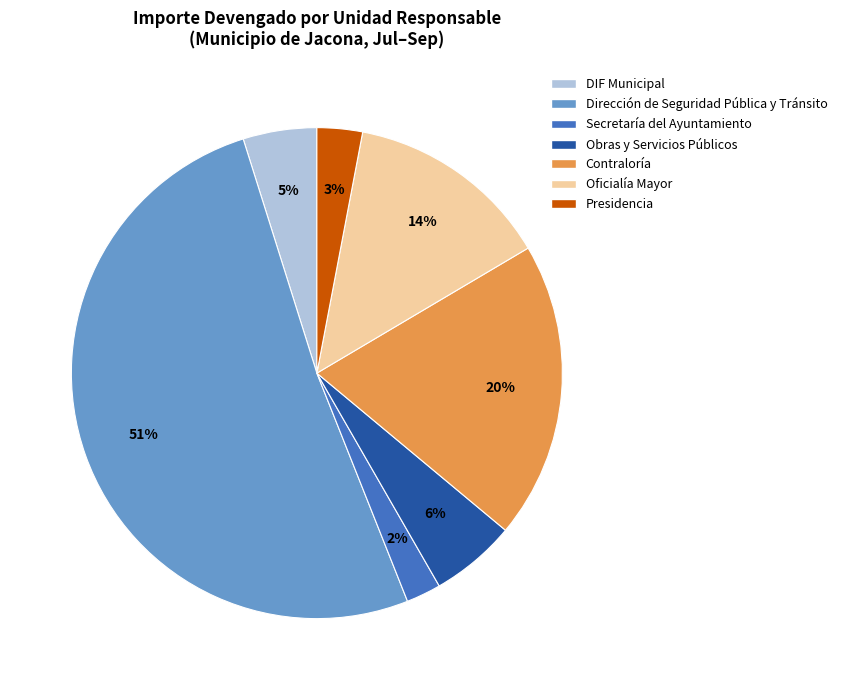

Rank the categories by value from lowest to highest.

Secretaría del Ayuntamiento, Presidencia, DIF Municipal, Obras y Servicios Públicos, Oficialía Mayor, Contraloría, Dirección de Seguridad Pública y Tránsito